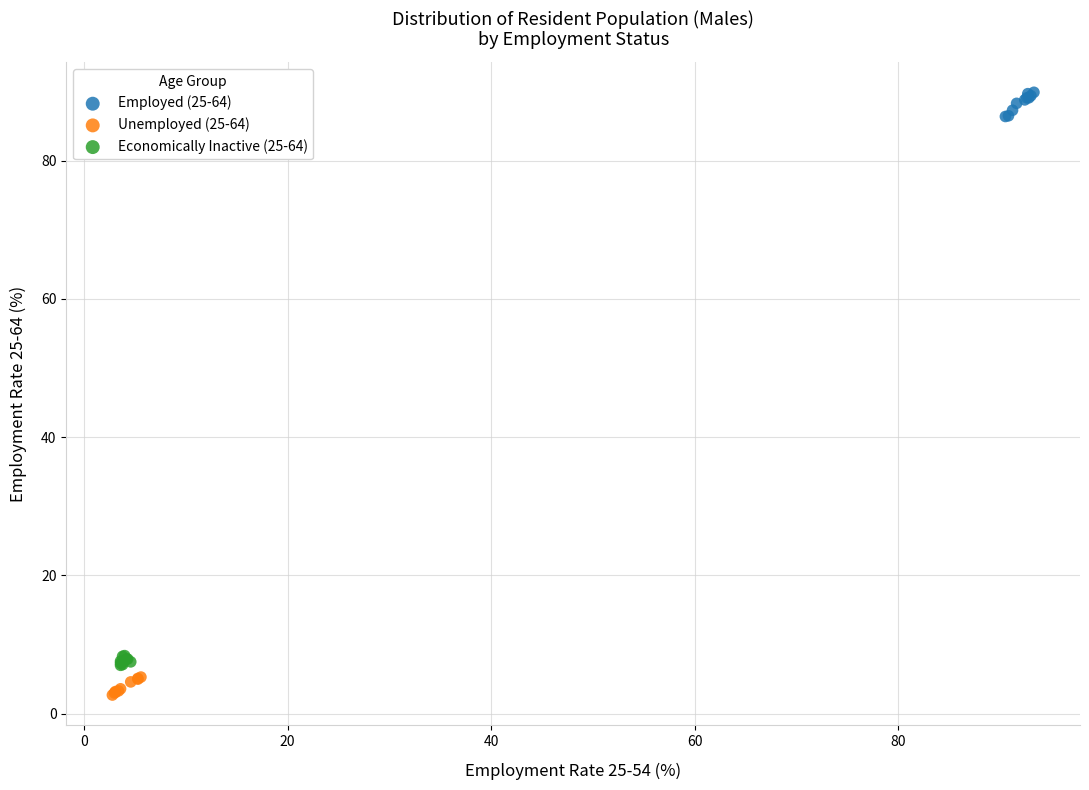

What are all the series names shown in the legend?

Employed (25-64), Unemployed (25-64), Economically Inactive (25-64)